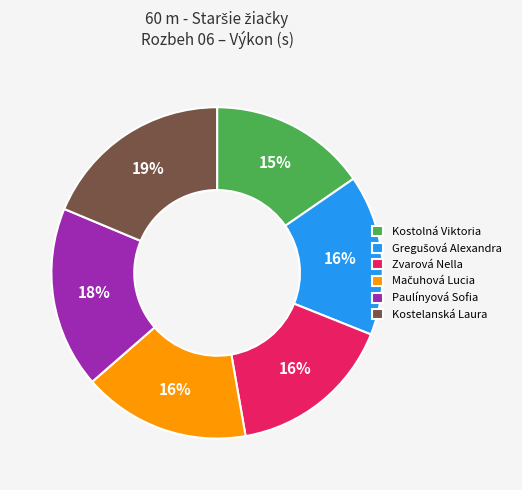

Is the sum of Kostelanská Laura and Zvarová Nella greater than half?

No